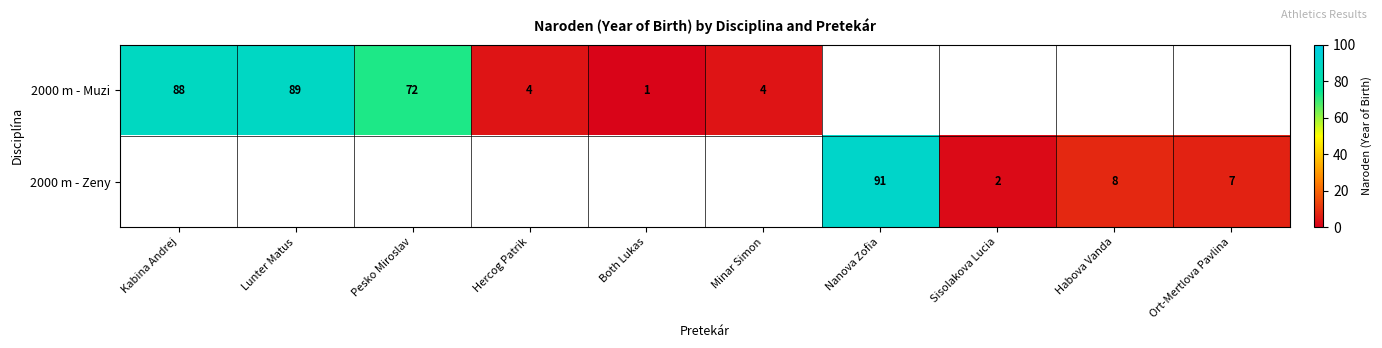

Is it true that 2000 m - Muzi equals 2 at Hercog Patrik?

False